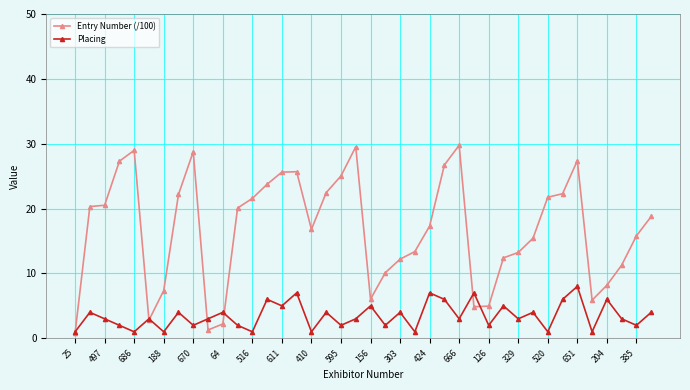

What is the difference between the maximum and minimum values in the Placing series?

7.0